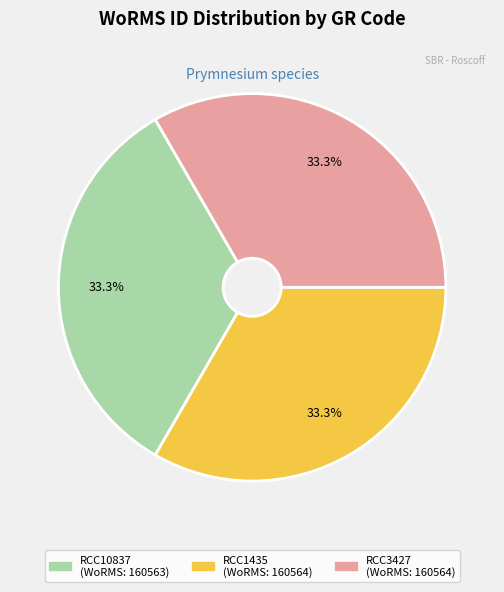

Does RCC1435 account for over 50% of the chart?

No